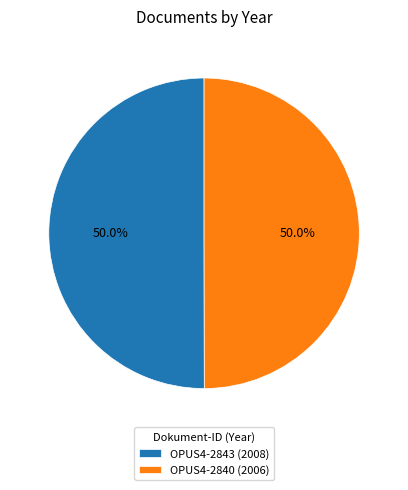

Is it true that OPUS4-2840 is 62% of the pie?

False